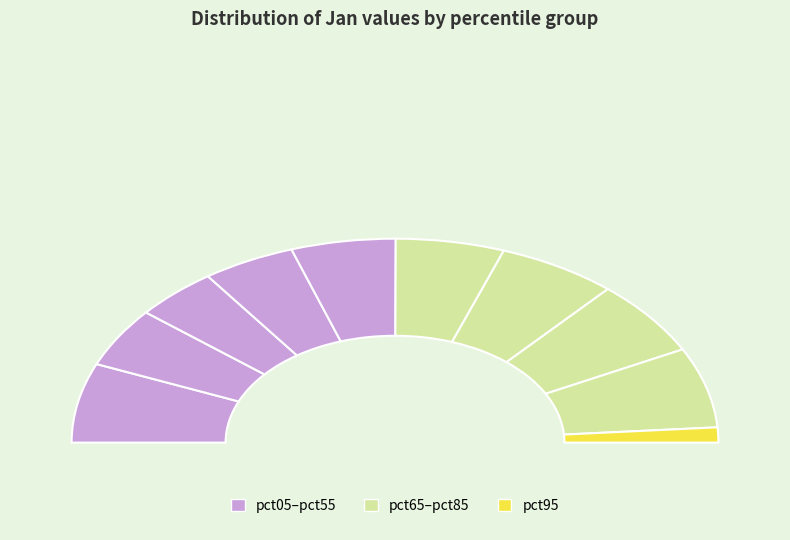

How many segments does this pie chart have?

10